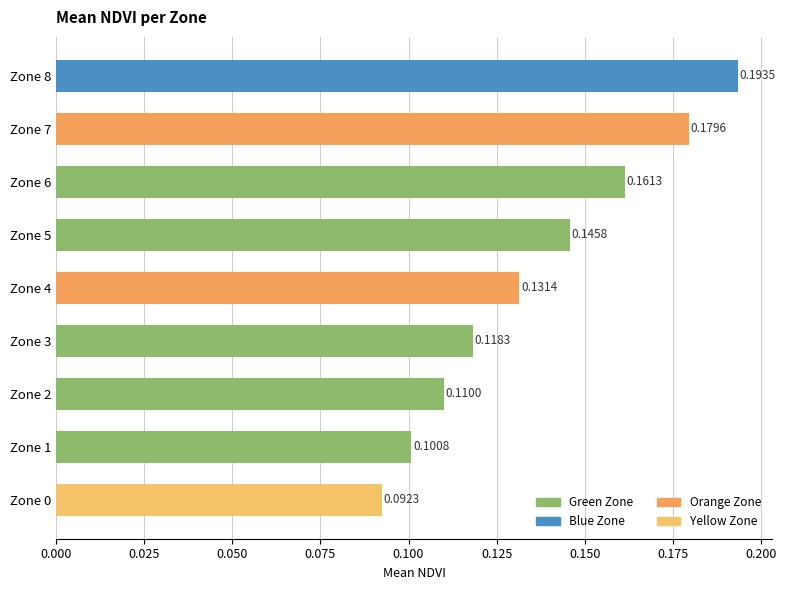

Count the values in the range 0 to 1.

9